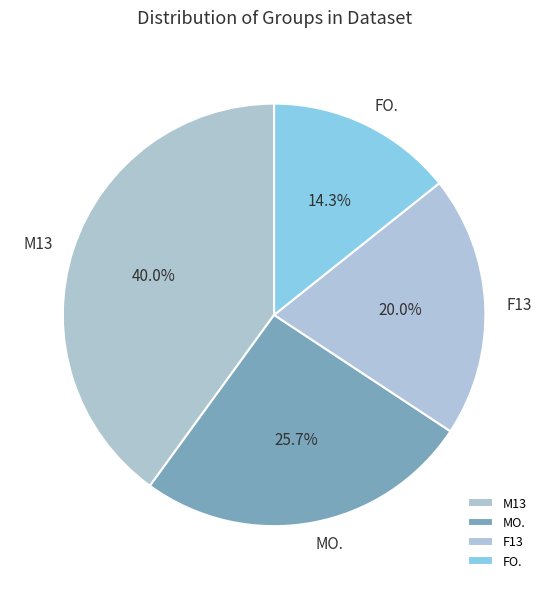

To the nearest percent, what is the difference between the largest and smallest slice percentages?

26%